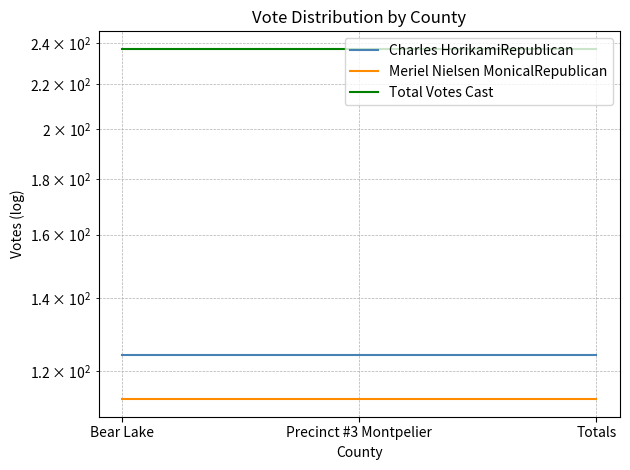

Which series has the largest total across all categories?

Total Votes Cast